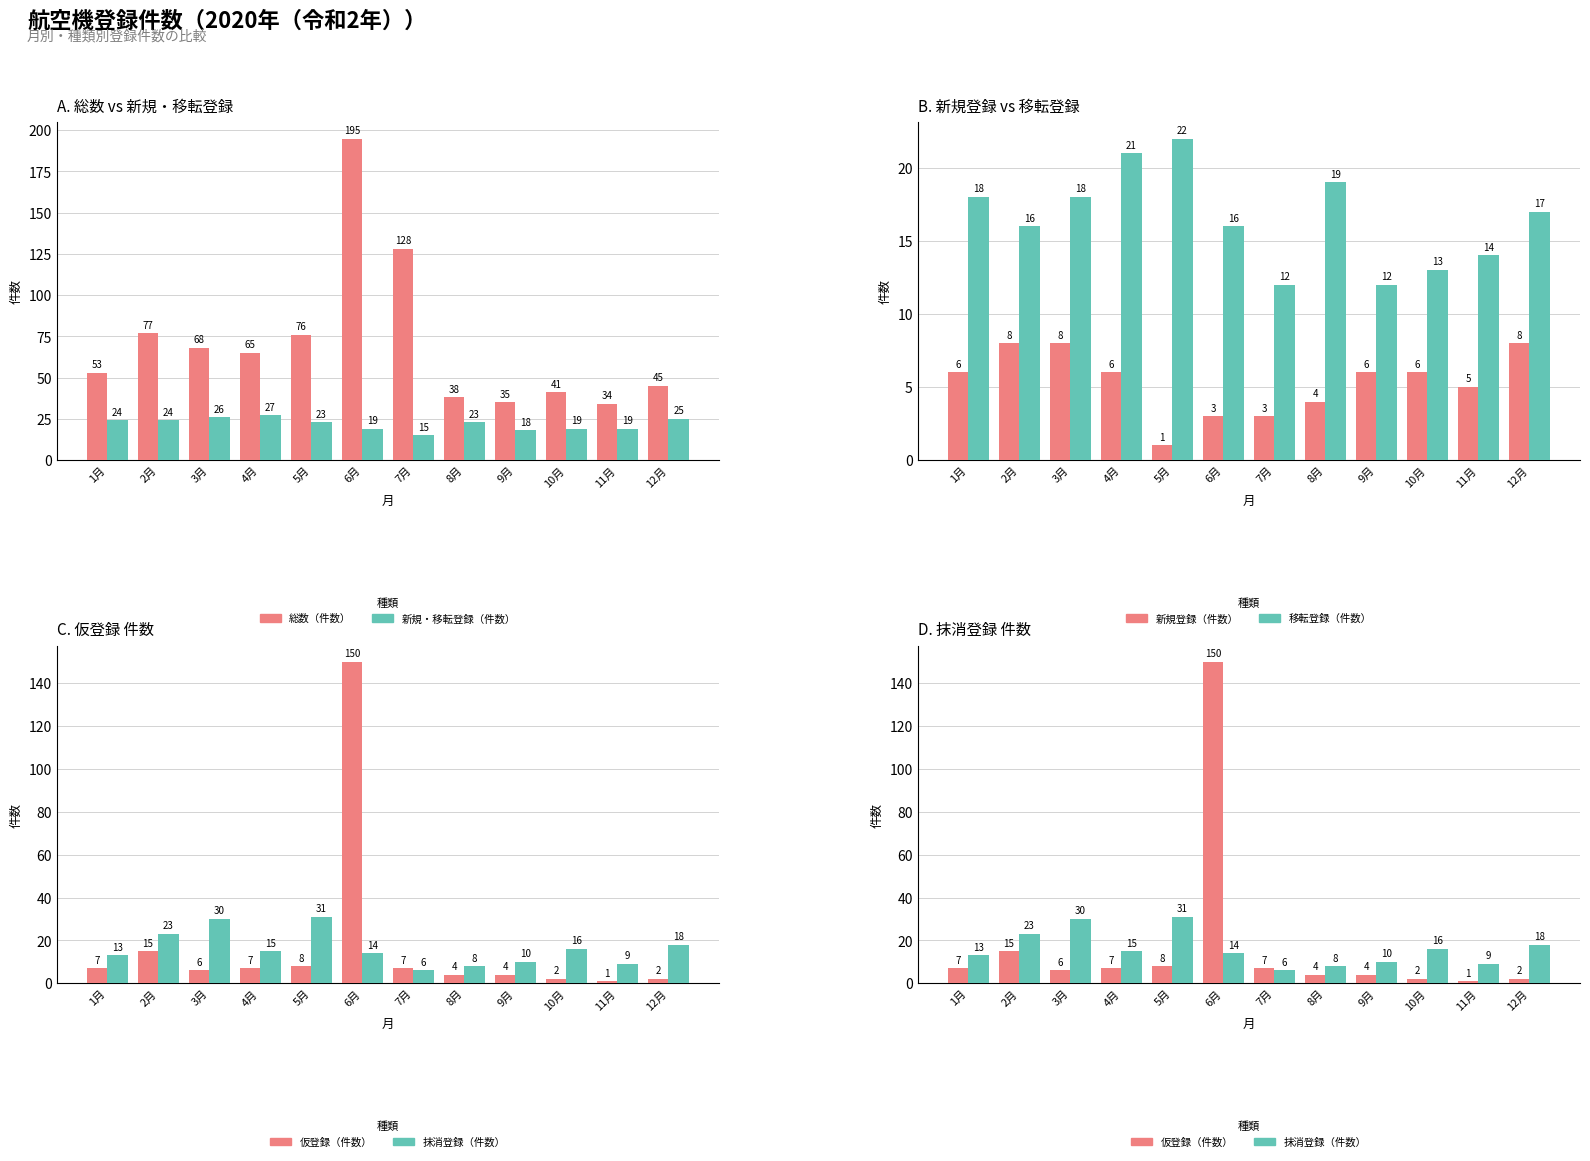

Reading right to left, extract all data points from this chart.

総数（件数）: 12月=45	11月=34	10月=41	9月=35	8月=38	7月=128	6月=195	5月=76	4月=65	3月=68	2月=77	1月=53
新規・移転登録（件数）: 12月=25	11月=19	10月=19	9月=18	8月=23	7月=15	6月=19	5月=23	4月=27	3月=26	2月=24	1月=24
新規登録（件数）: 12月=8	11月=5	10月=6	9月=6	8月=4	7月=3	6月=3	5月=1	4月=6	3月=8	2月=8	1月=6
移転登録（件数）: 12月=17	11月=14	10月=13	9月=12	8月=19	7月=12	6月=16	5月=22	4月=21	3月=18	2月=16	1月=18
仮登録（件数）: 12月=2	11月=1	10月=2	9月=4	8月=4	7月=7	6月=150	5月=8	4月=7	3月=6	2月=15	1月=7
抹消登録（件数）: 12月=18	11月=9	10月=16	9月=10	8月=8	7月=6	6月=14	5月=31	4月=15	3月=30	2月=23	1月=13